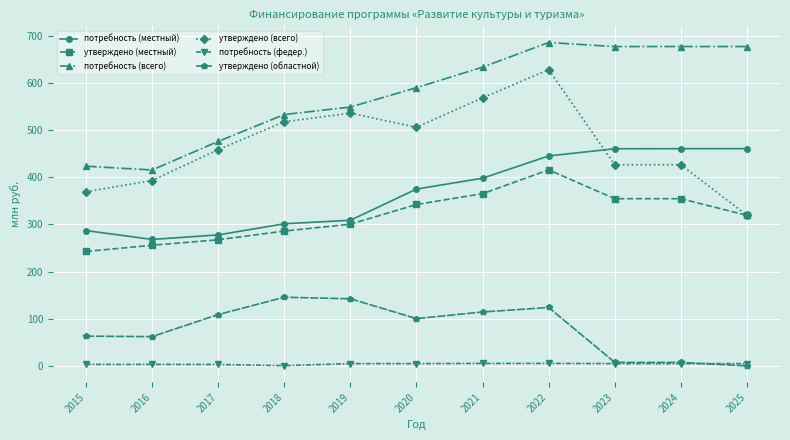

Read the утверждено (областной) value at 2016.

62.2